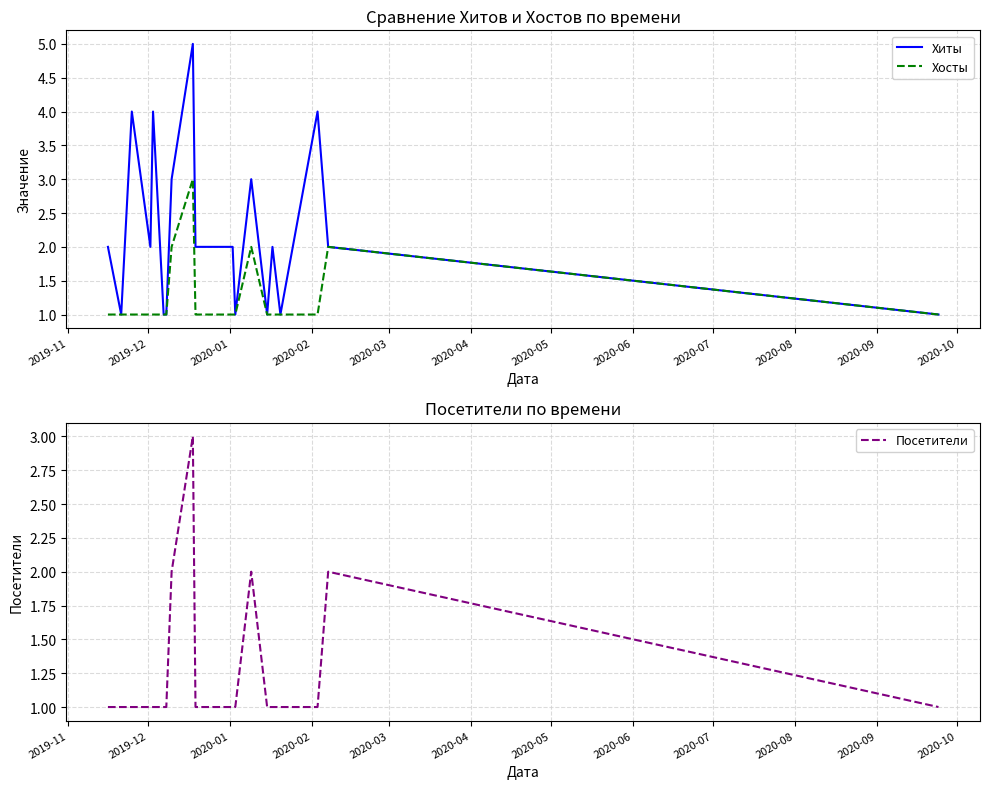

Reading right to left, list all the values displayed in this chart.

Хиты: 1	2	4	1	2	1	3	1	2	2	2	5	3	1	1	4	2	4	1	2
Хосты: 1	2	1	1	1	1	2	1	1	1	1	3	2	1	1	1	1	1	1	1
Посетители: 1	2	1	1	1	1	2	1	1	1	1	3	2	1	1	1	1	1	1	1